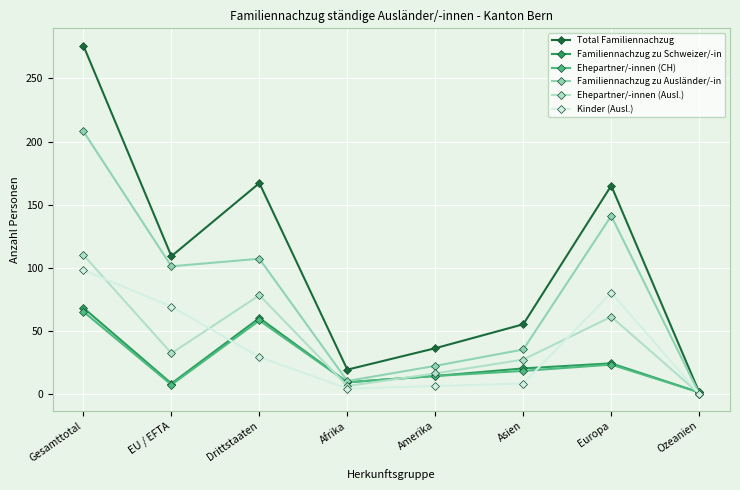

At which label is Ehepartner/-innen (CH) closest to 33?

Europa